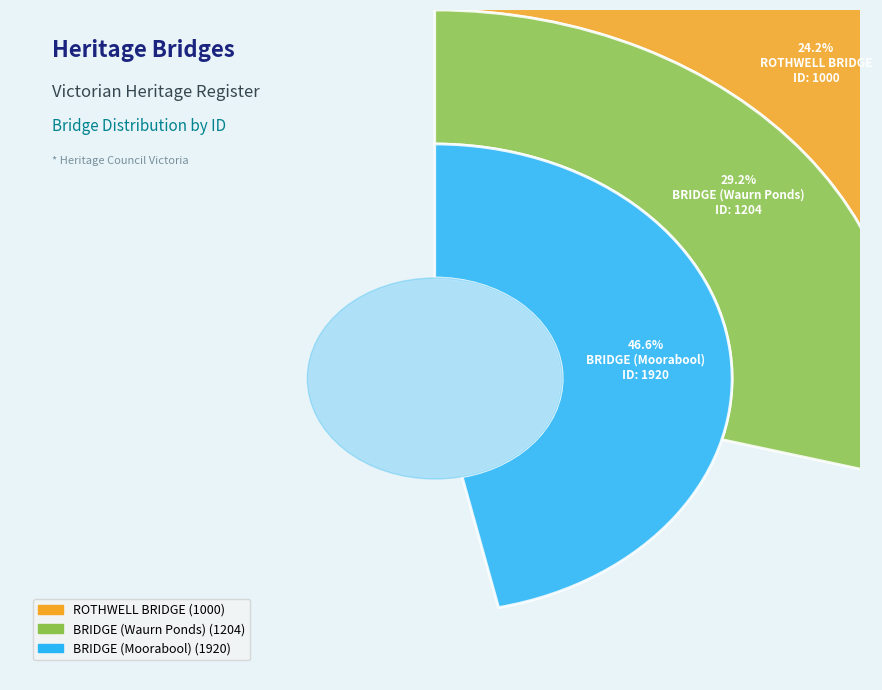

Count the number of slices in the pie.

3